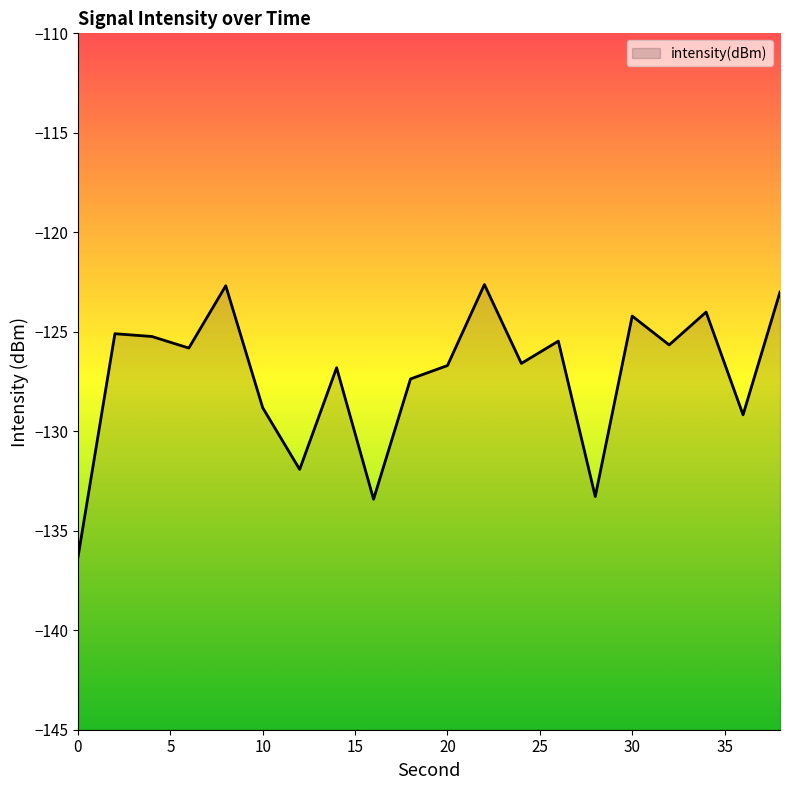

Which label corresponds to the largest value in the chart?

22